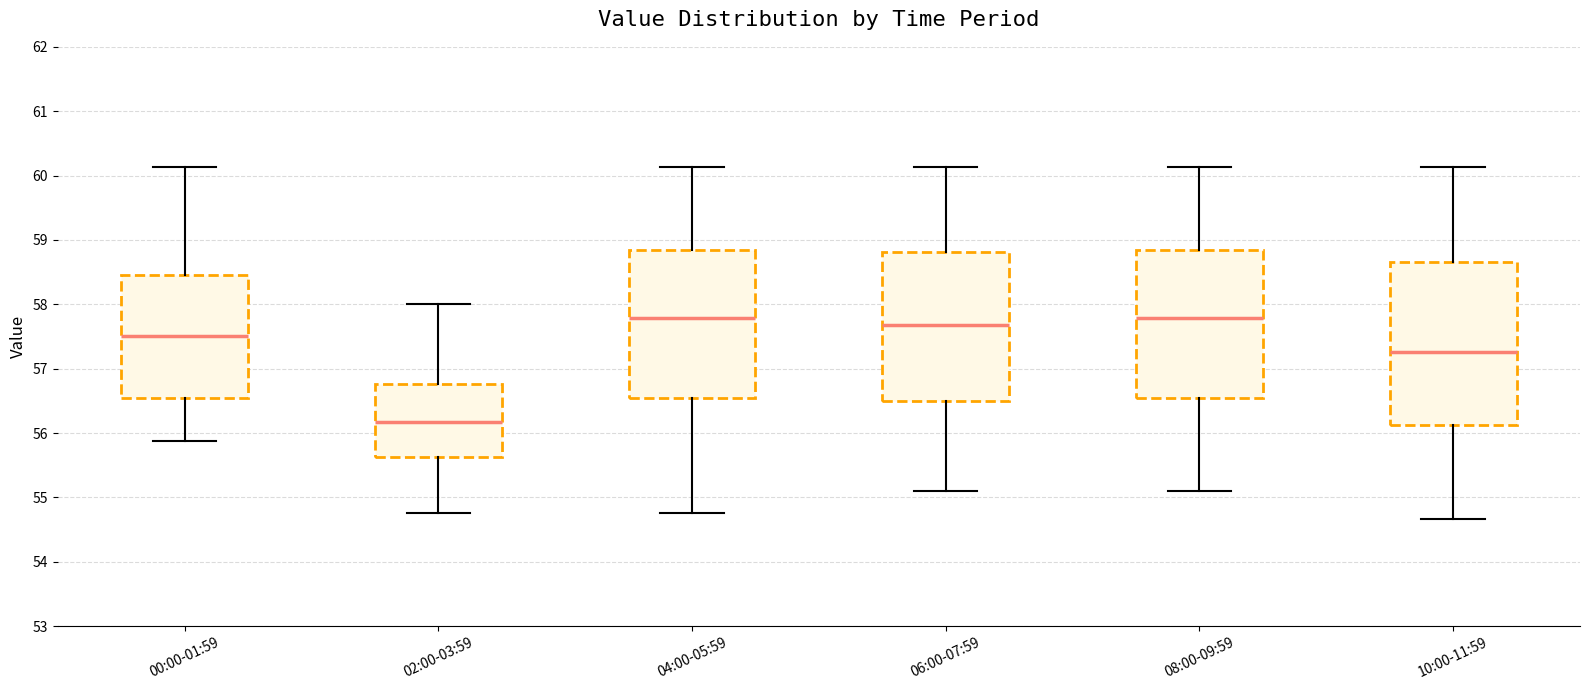

Where is the lower edge of the box for 06:00-07:59 on the y-axis? The values are not printed on the chart, so give them approximately, as read against the axis.

56.5